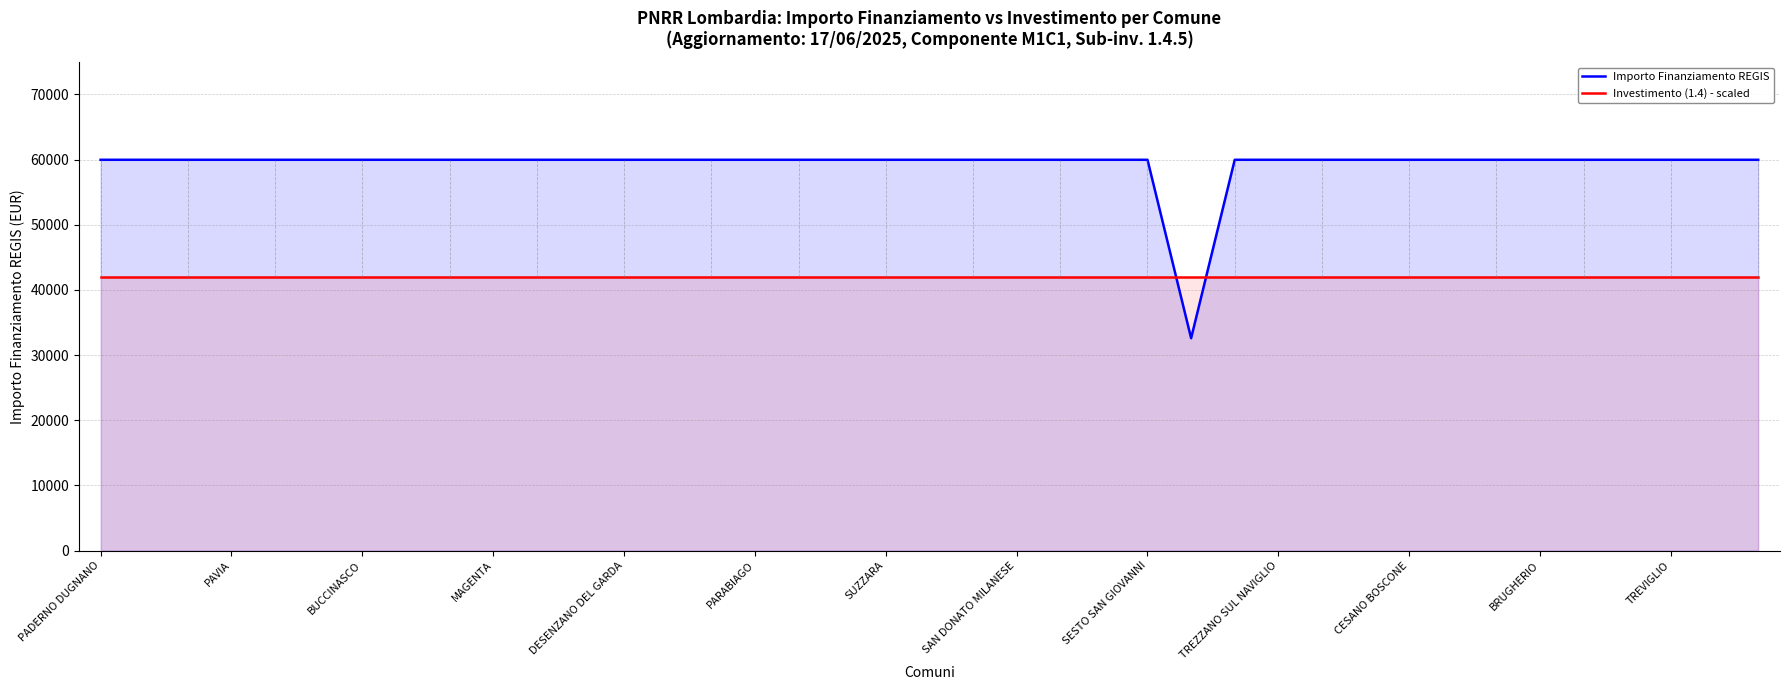

How many series are shown in this chart?

2